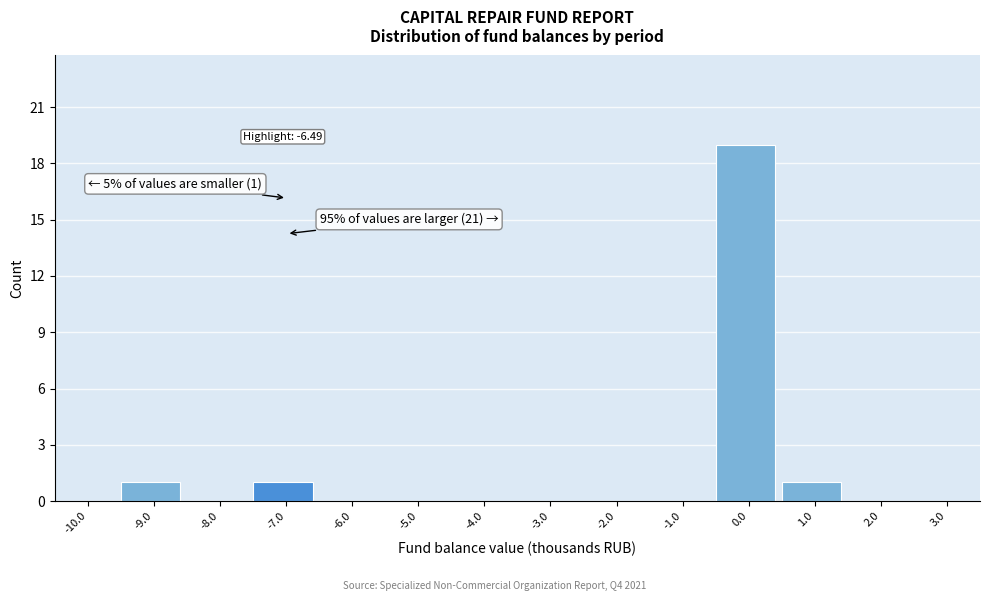

Reading left to right, transcribe all the data shown in this chart.

-10.0=0	-9.0=1	-8.0=0	-7.0=1	-6.0=0	-5.0=0	-4.0=0	-3.0=0	-2.0=0	-1.0=0	0.0=19	1.0=1	2.0=0	3.0=0